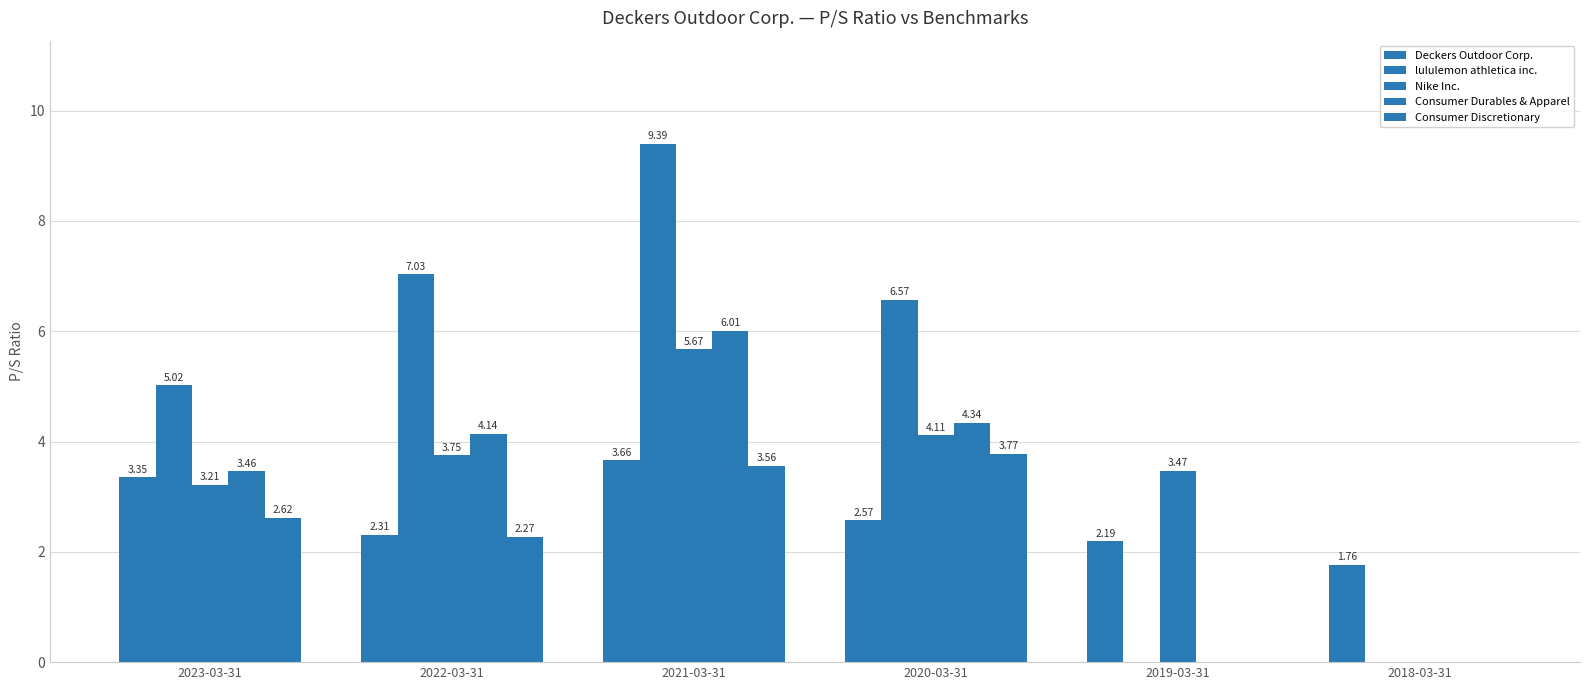

Which series changed the most between 2023-03-31 and 2022-03-31?

lululemon athletica inc.